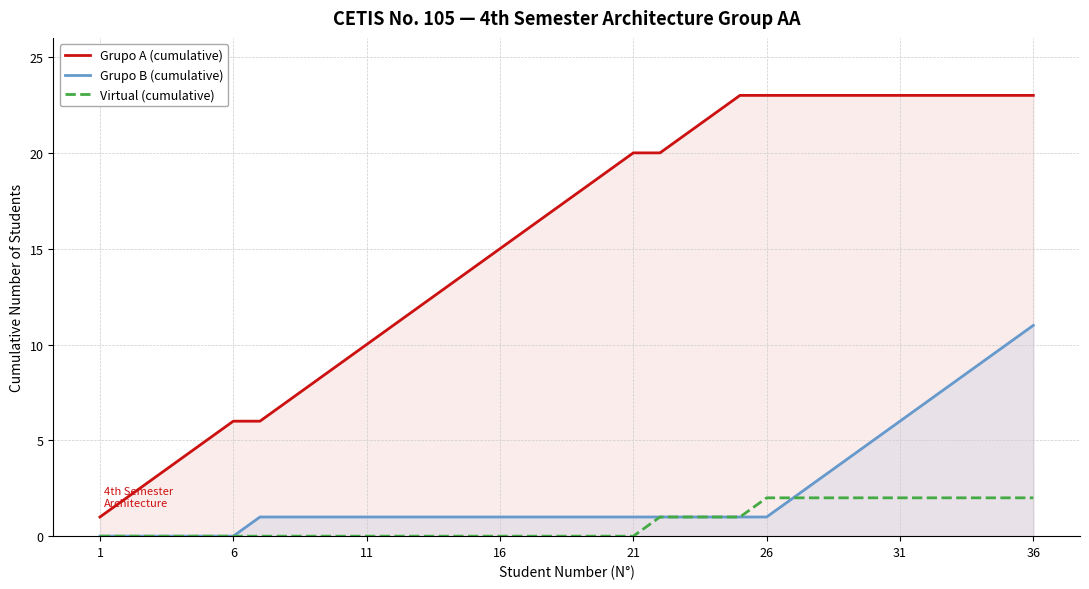

What is the minimum value for Grupo A (cumulative)?

1